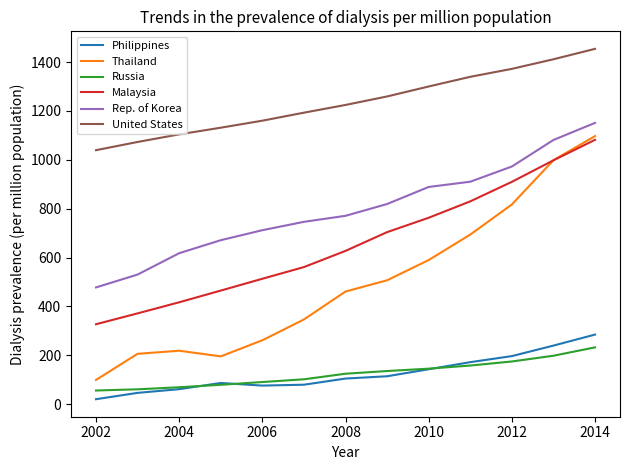

Which series has the largest range (max minus min)?

Thailand